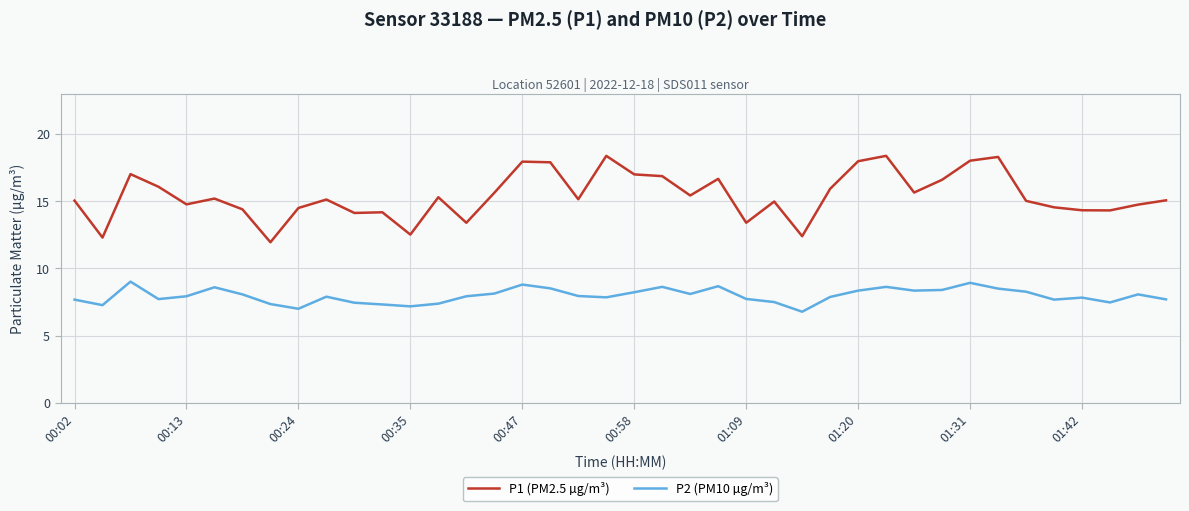

Which series has the largest range (max minus min)?

P1 (PM2.5 µg/m³)